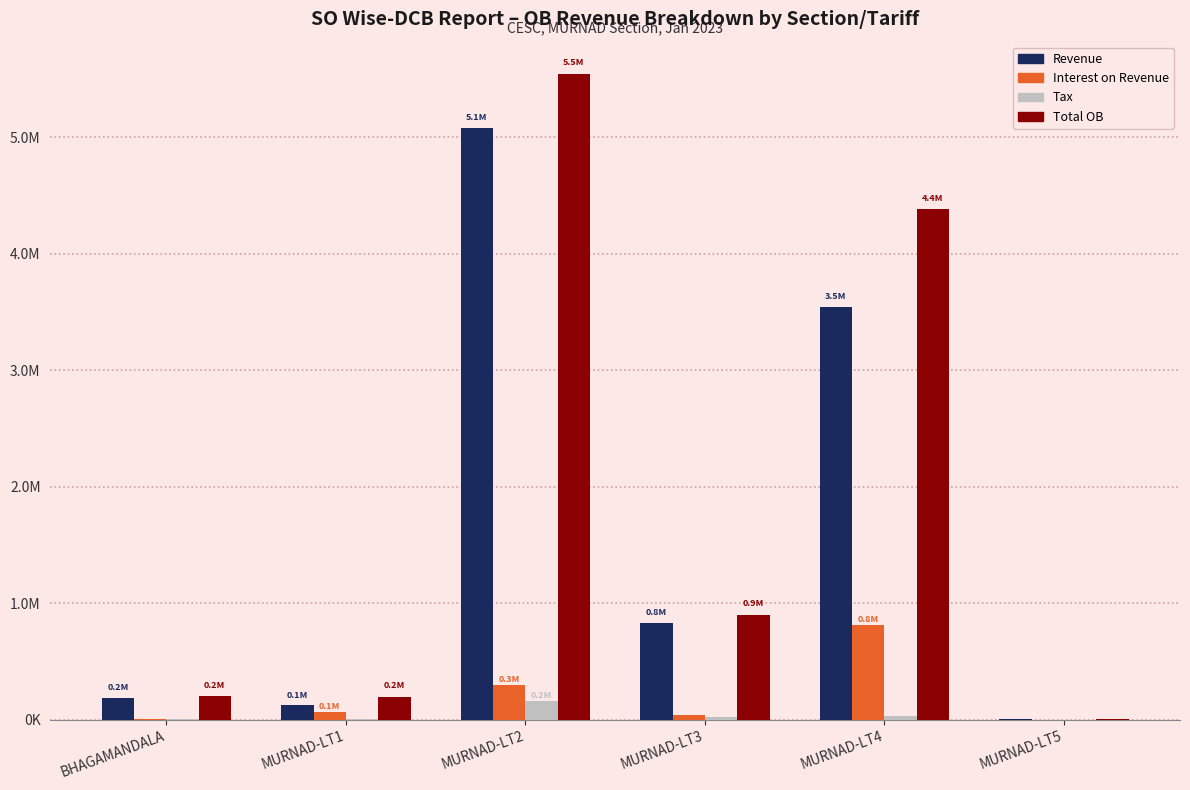

At how many categories does at least one series exceed 2661501?

2